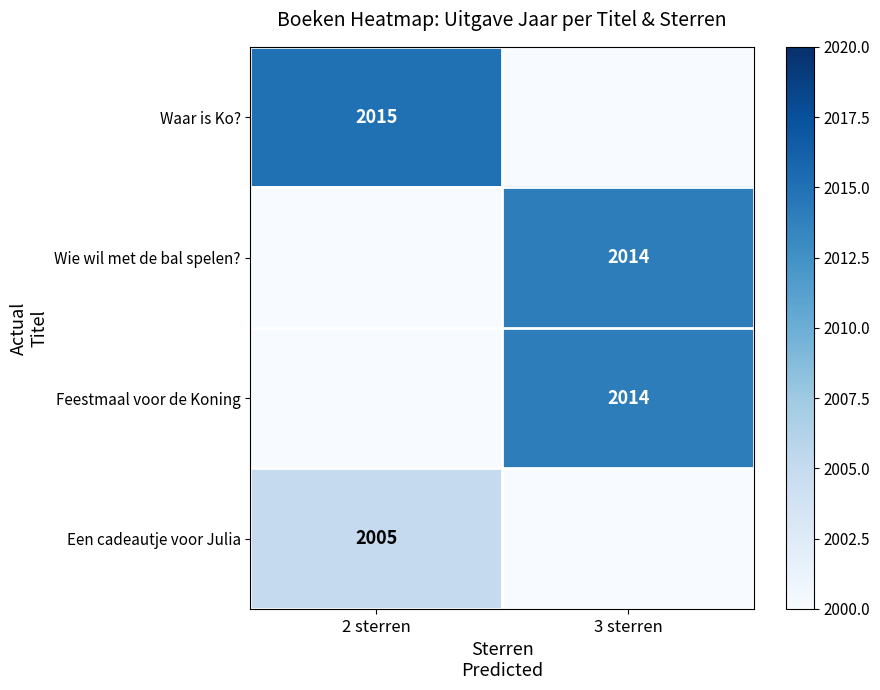

The Feestmaal voor de Koning series shows 485 at 3 sterren. True or false?

False